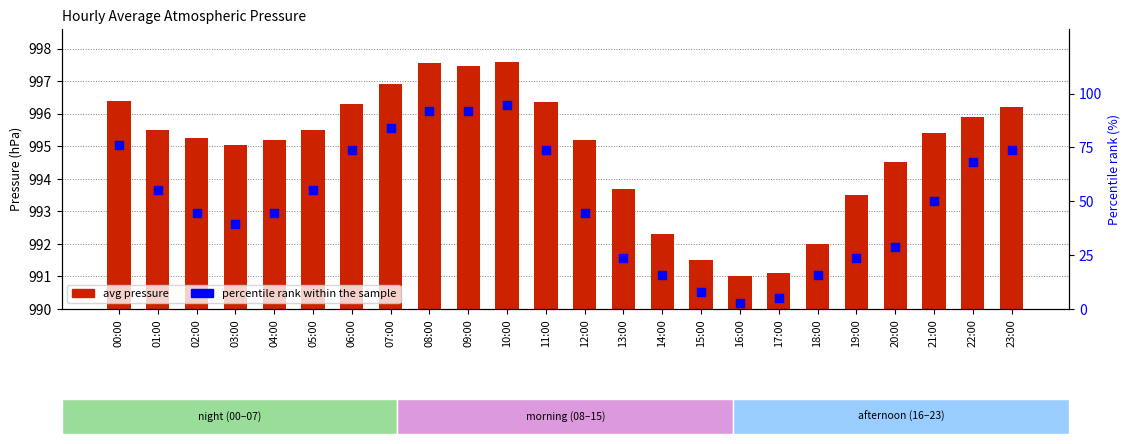

Which series has the largest total across all categories?

avg pressure